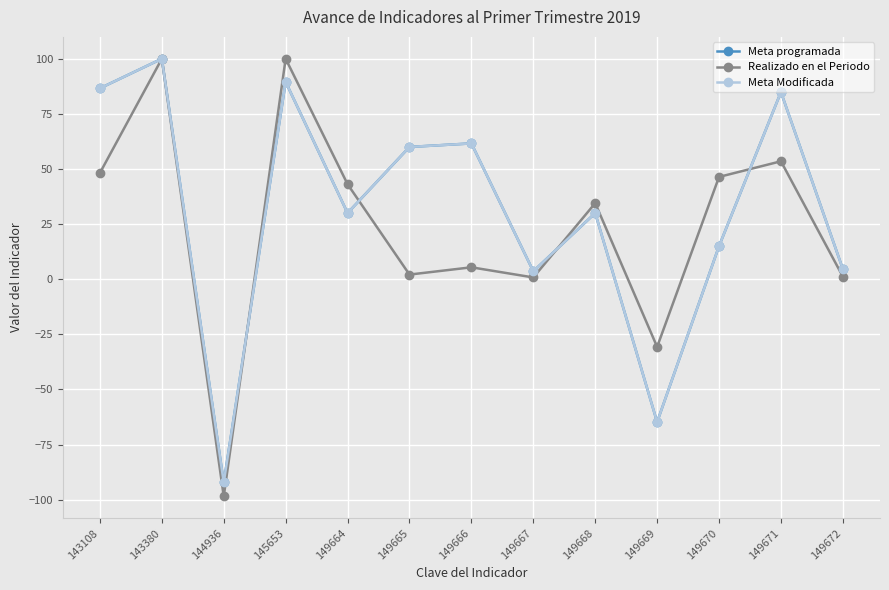

Does the chart have visible grid lines?

Yes